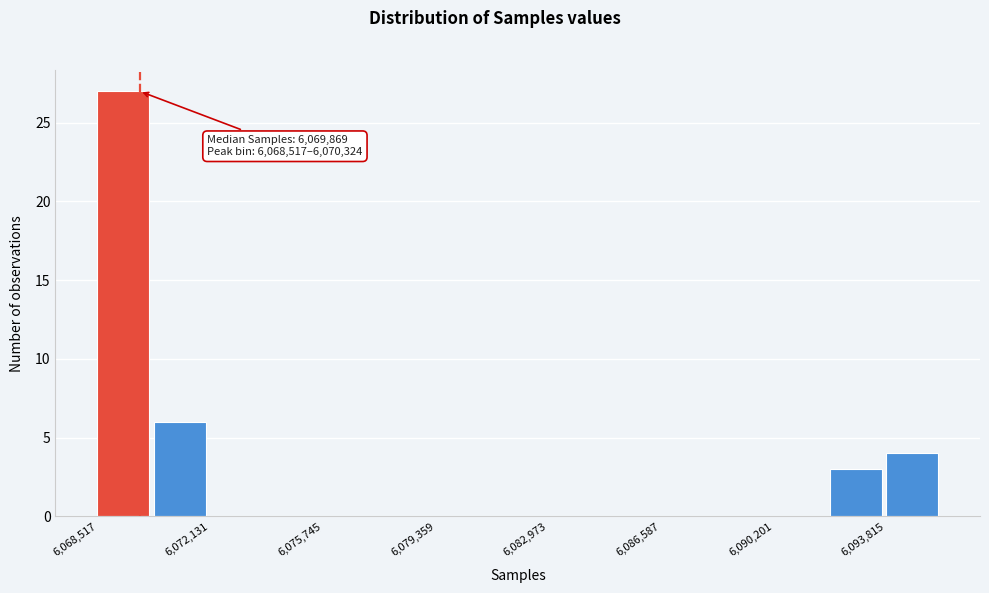

Read against the x-axis, roughly where is the centre of the tallest bar?

6069500